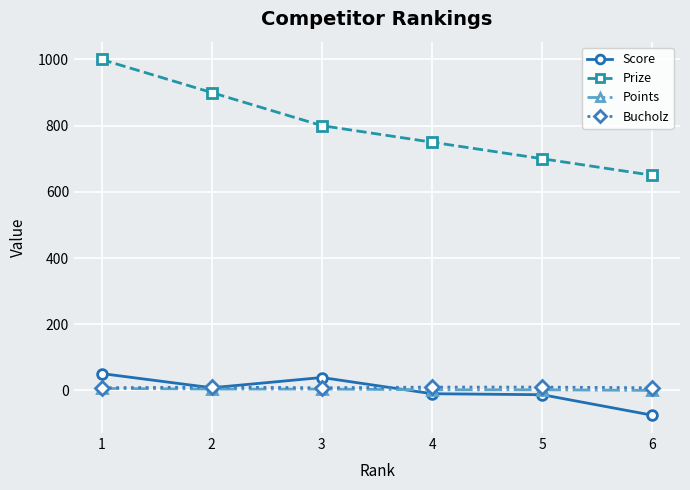

What are all the series names shown in the legend?

Score, Prize, Points, Bucholz